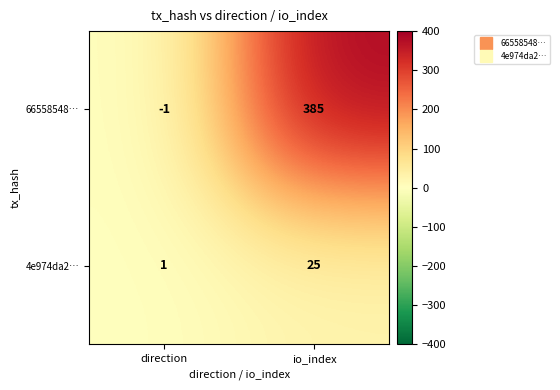

Between direction and io_index, which series saw the biggest shift?

66558548…